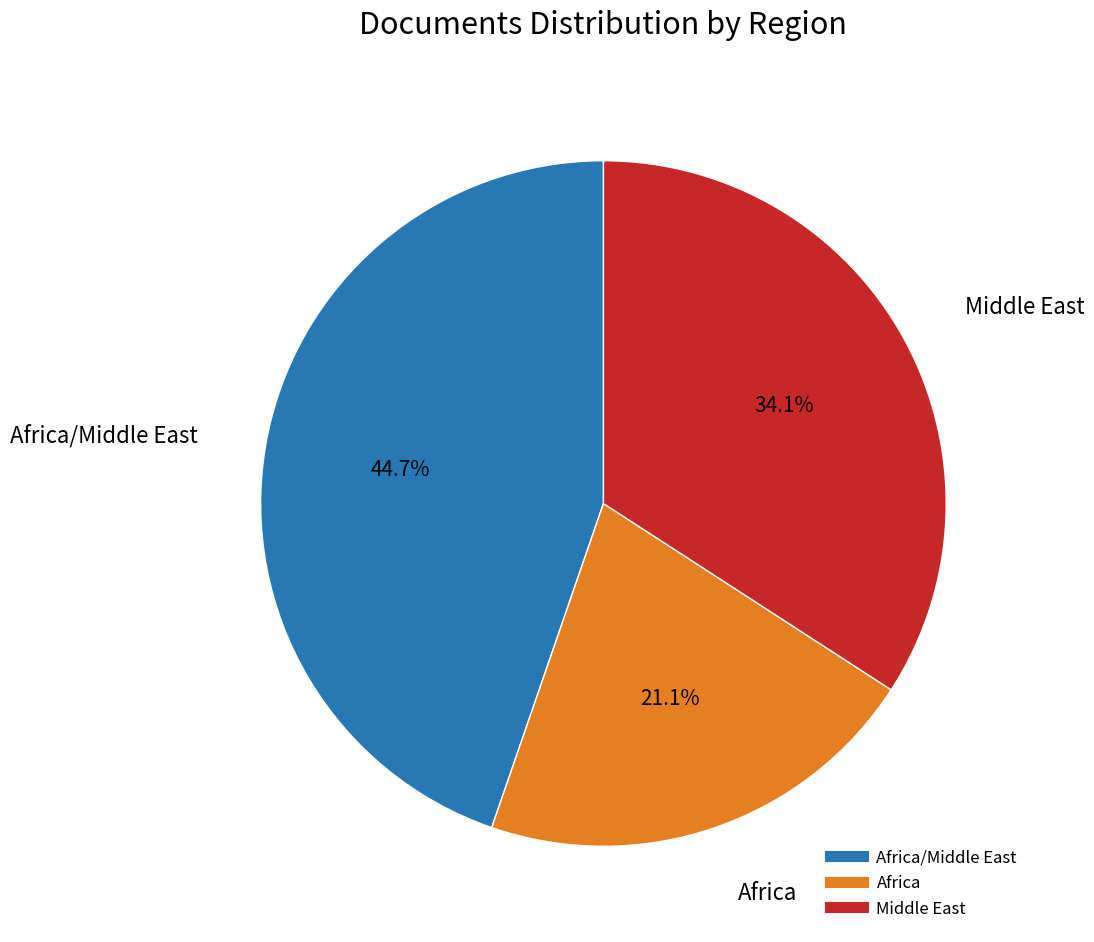

Count the number of slices in the pie.

3